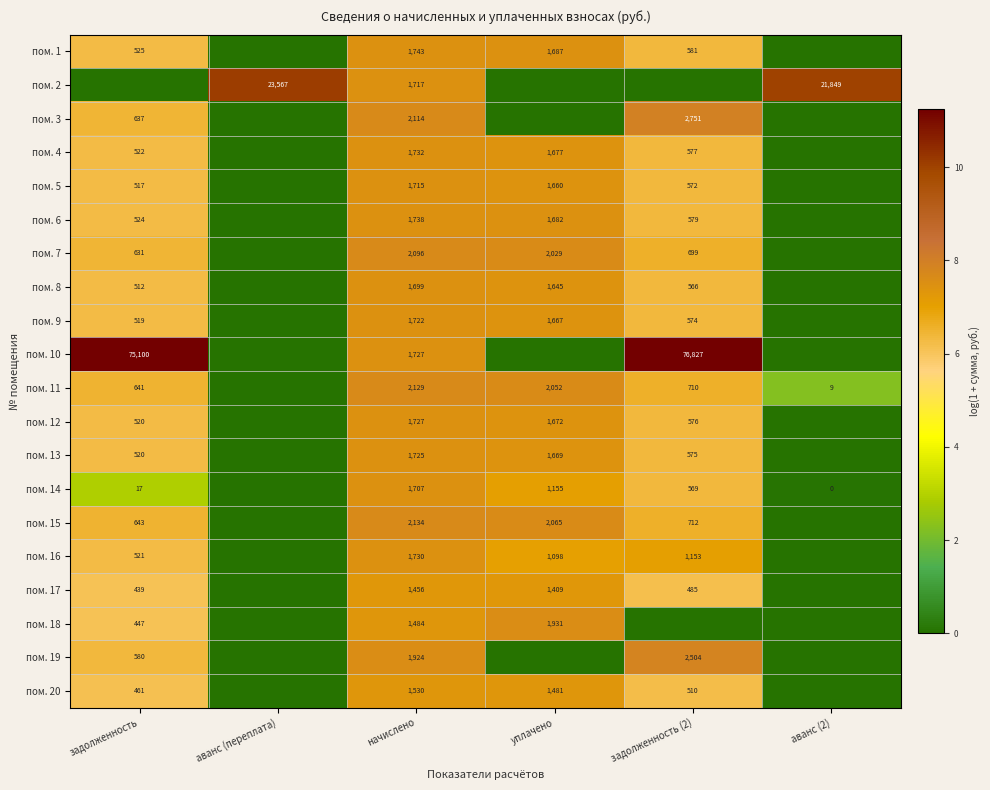

What is the total value across all series at начислено?

35549